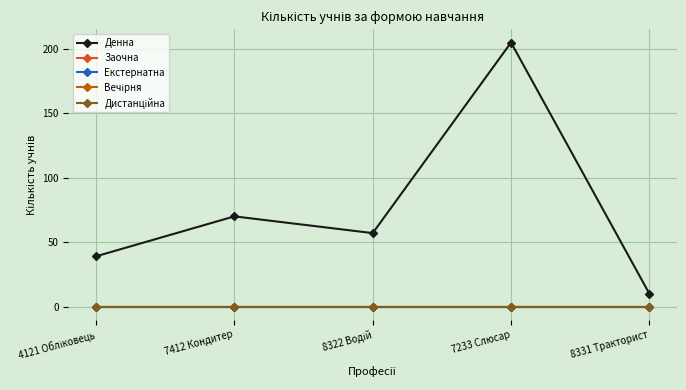

What is the label of the 1st point from the left?

4121 Обліковець